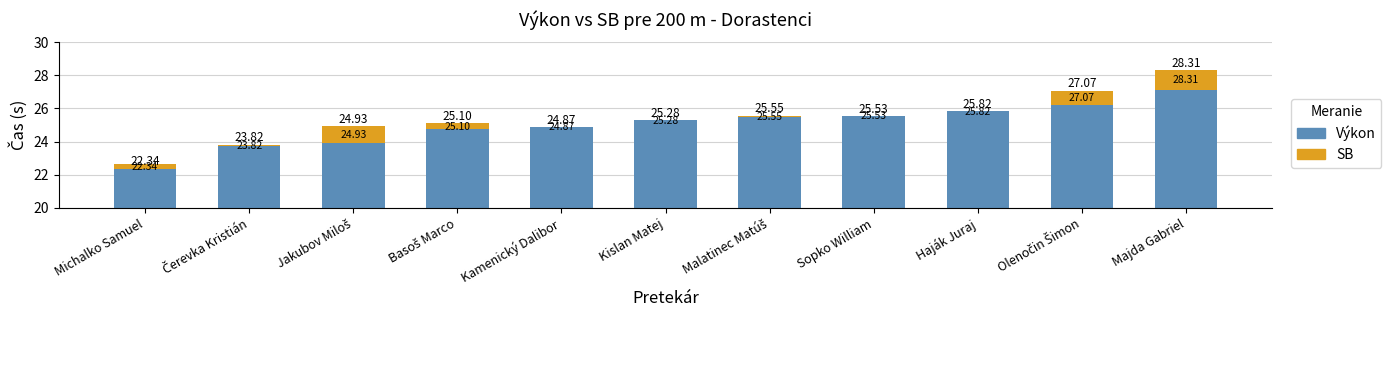

What is the label of the 3rd bar from the right?

Haják Juraj